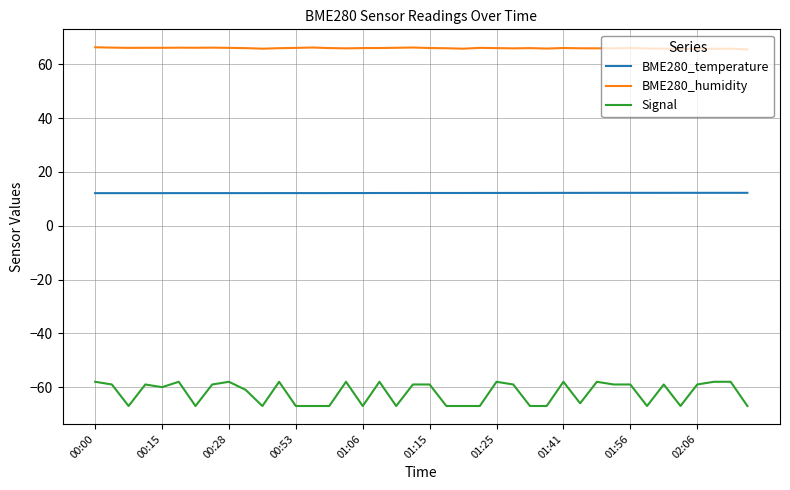

At how many categories does at least one series exceed 7?

40